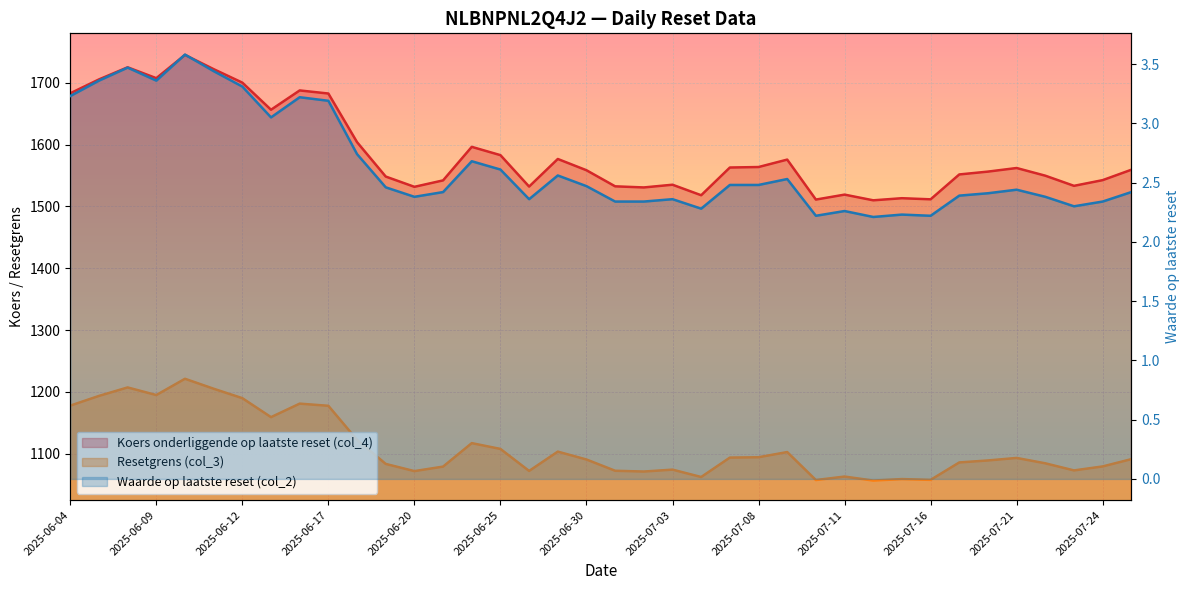

Reading left to right, what are all the values shown in this chart?

Koers onderliggende op laatste reset (col_4): 1682.8	1705.2	1724.8	1707.2	1744.8	1721.8	1700.0	1656.2	1687.4	1682.4	1603.8	1548.2	1531.6	1542.0	1596.2	1582.8	1532.0	1576.6	1558.4	1532.4	1530.6	1535.0	1518.0	1562.8	1563.6	1575.6	1511.0	1519.0	1509.8	1513.2	1511.4	1551.6	1556.2	1562.0	1549.6	1533.2	1542.4	1559.2
Resetgrens (col_3): 1178.0	1193.6	1207.4	1195.0	1221.4	1205.3	1190.0	1159.3	1181.2	1177.7	1122.7	1083.7	1072.1	1079.4	1117.3	1108.0	1072.4	1103.6	1090.9	1072.7	1071.4	1074.5	1062.6	1094.0	1094.5	1102.9	1057.7	1063.3	1056.9	1059.2	1058.0	1086.1	1089.3	1093.4	1084.7	1073.2	1079.7	1091.4
Waarde op laatste reset (col_2): 3.2	3.4	3.5	3.4	3.6	3.4	3.3	3.0	3.2	3.2	2.7	2.5	2.4	2.4	2.7	2.6	2.4	2.6	2.5	2.3	2.3	2.4	2.3	2.5	2.5	2.5	2.2	2.3	2.2	2.2	2.2	2.4	2.4	2.4	2.4	2.3	2.3	2.4